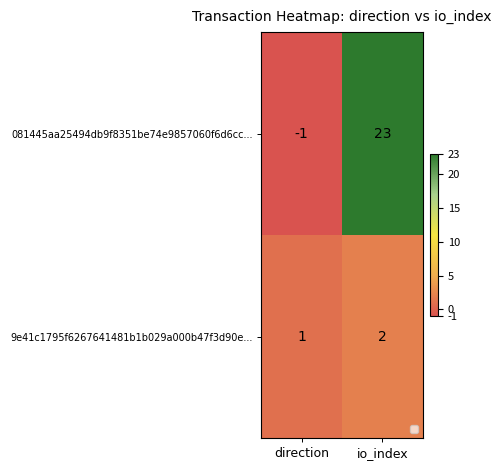

At how many categories does at least one series exceed 12?

1